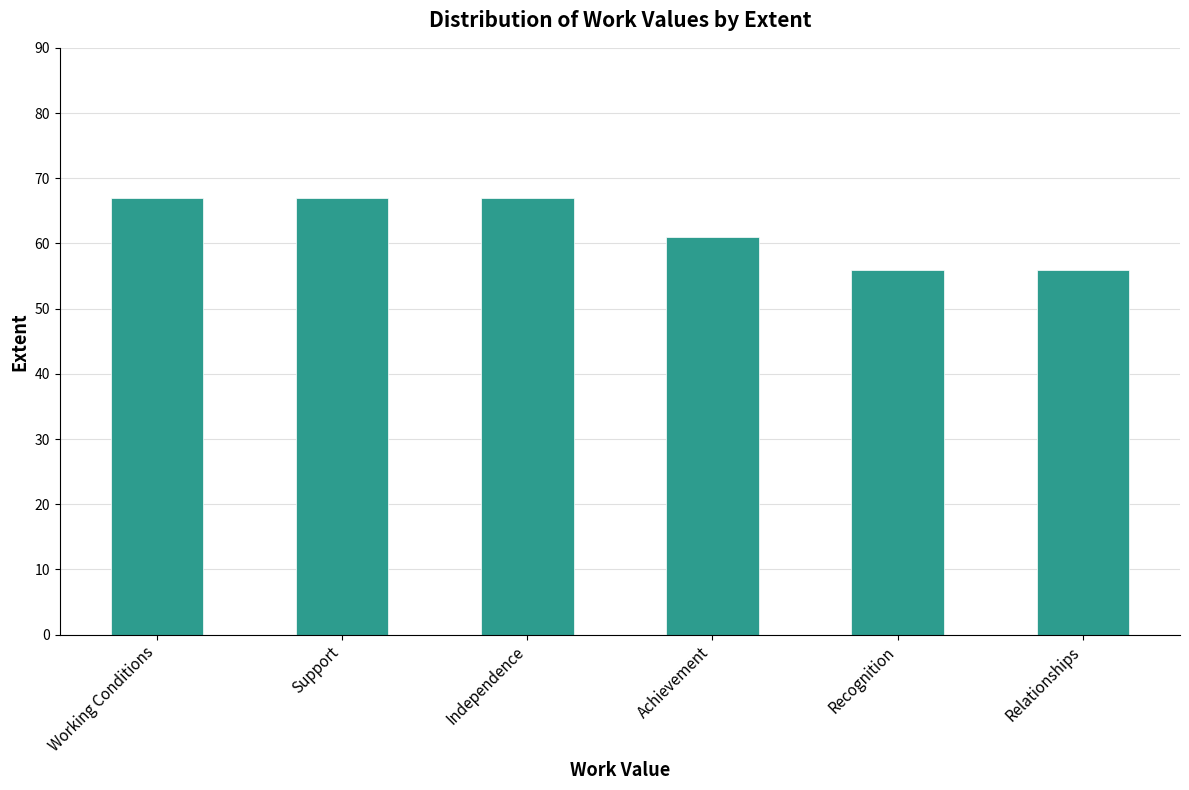

The value at Achievement is 83. True or false?

False